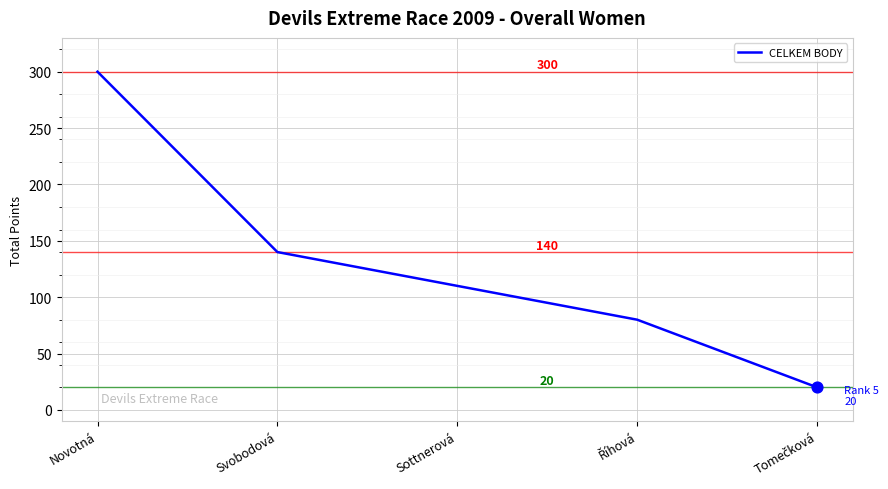

Between Sottnerová and Novotná, which is larger?

Novotná